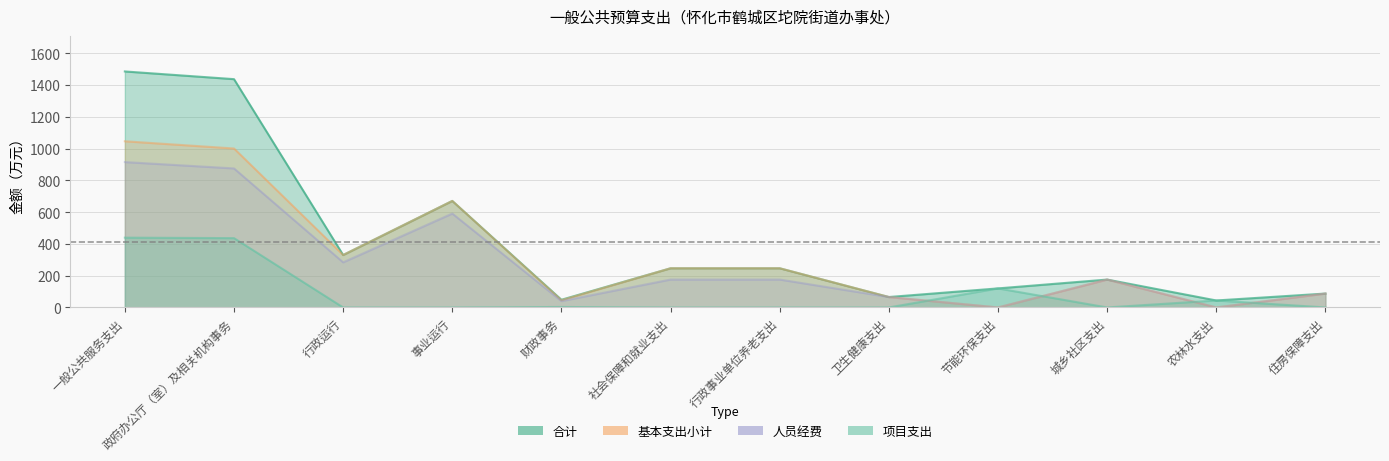

Rank the series by their maximum value, from lowest to highest.

项目支出, 人员经费, 基本支出小计, 合计